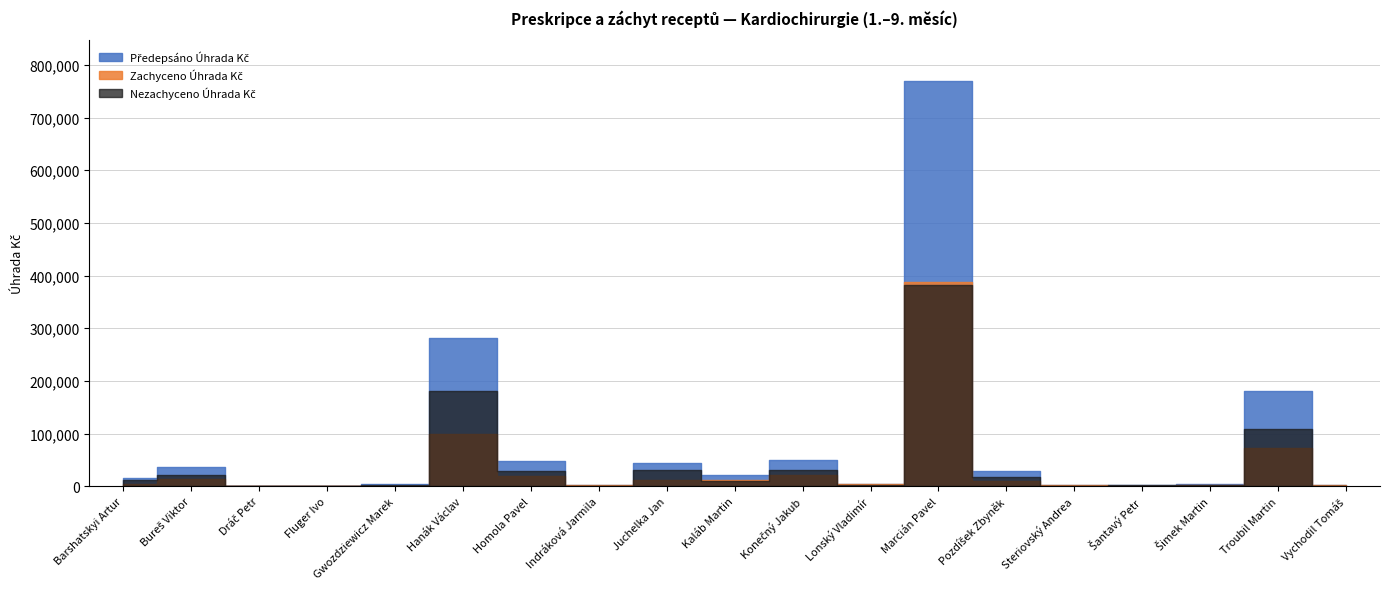

What are all the series names shown in the legend?

Předepsáno Úhrada Kč, Zachyceno Úhrada Kč, Nezachyceno Úhrada Kč